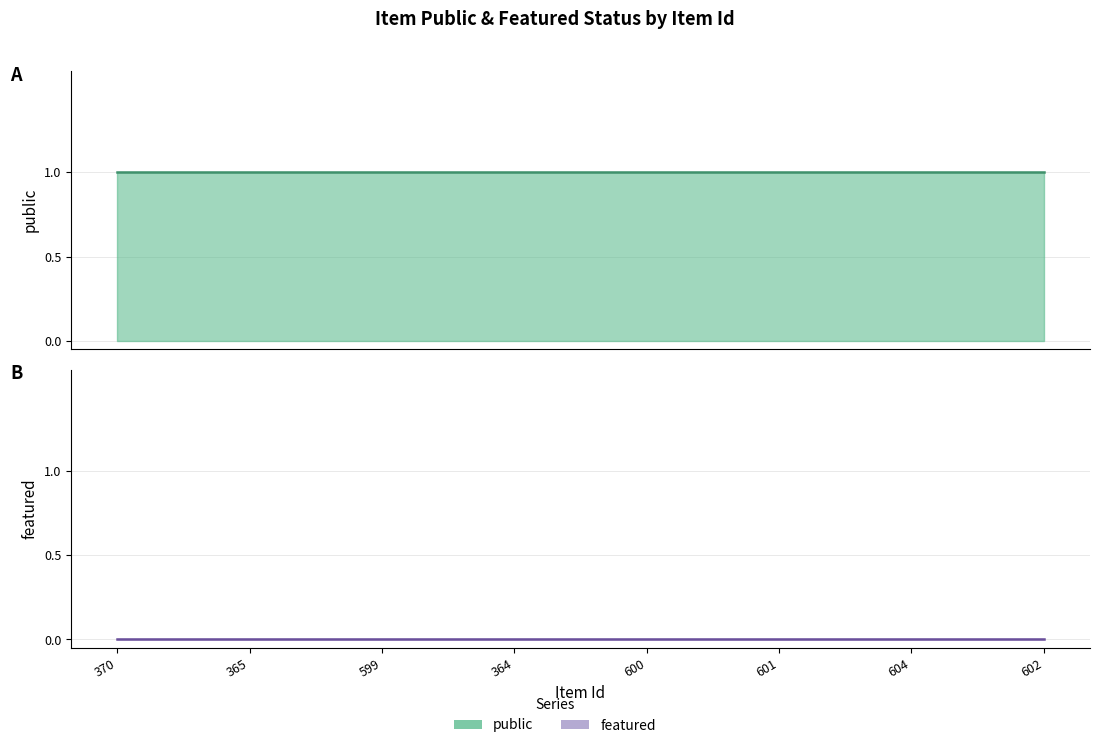

Where is public nearest to the value 1?

370